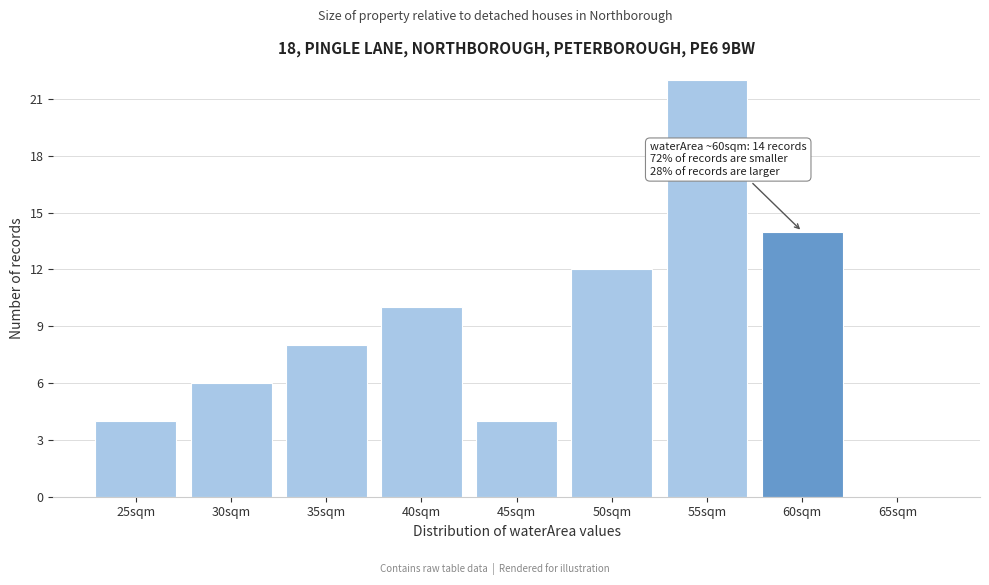

Reading right to left, list all the values displayed in this chart.

65sqm=0	60sqm=14	55sqm=22	50sqm=12	45sqm=4	40sqm=10	35sqm=8	30sqm=6	25sqm=4